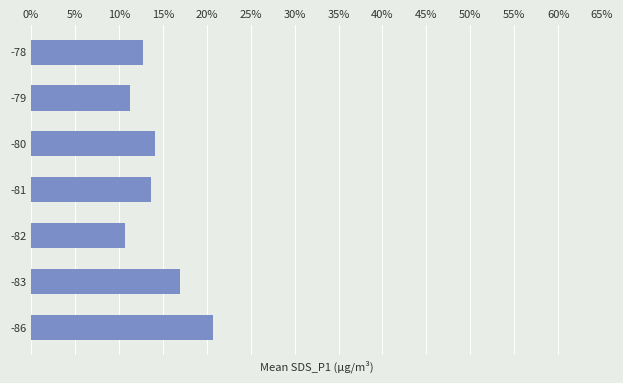

Is it true that the value at -78 is 12.7?

True